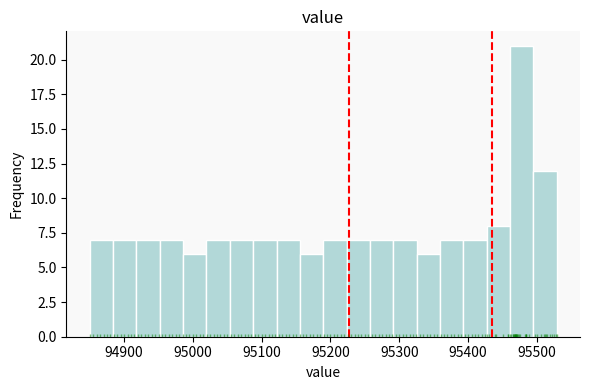

Around what value on the x-axis is the tallest bar? Give the approximate position of its centre, as read against the axis.

95480